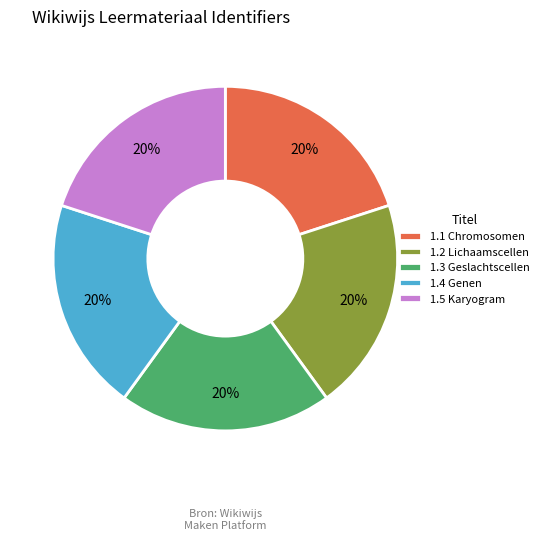

How many slices are in this pie chart?

5